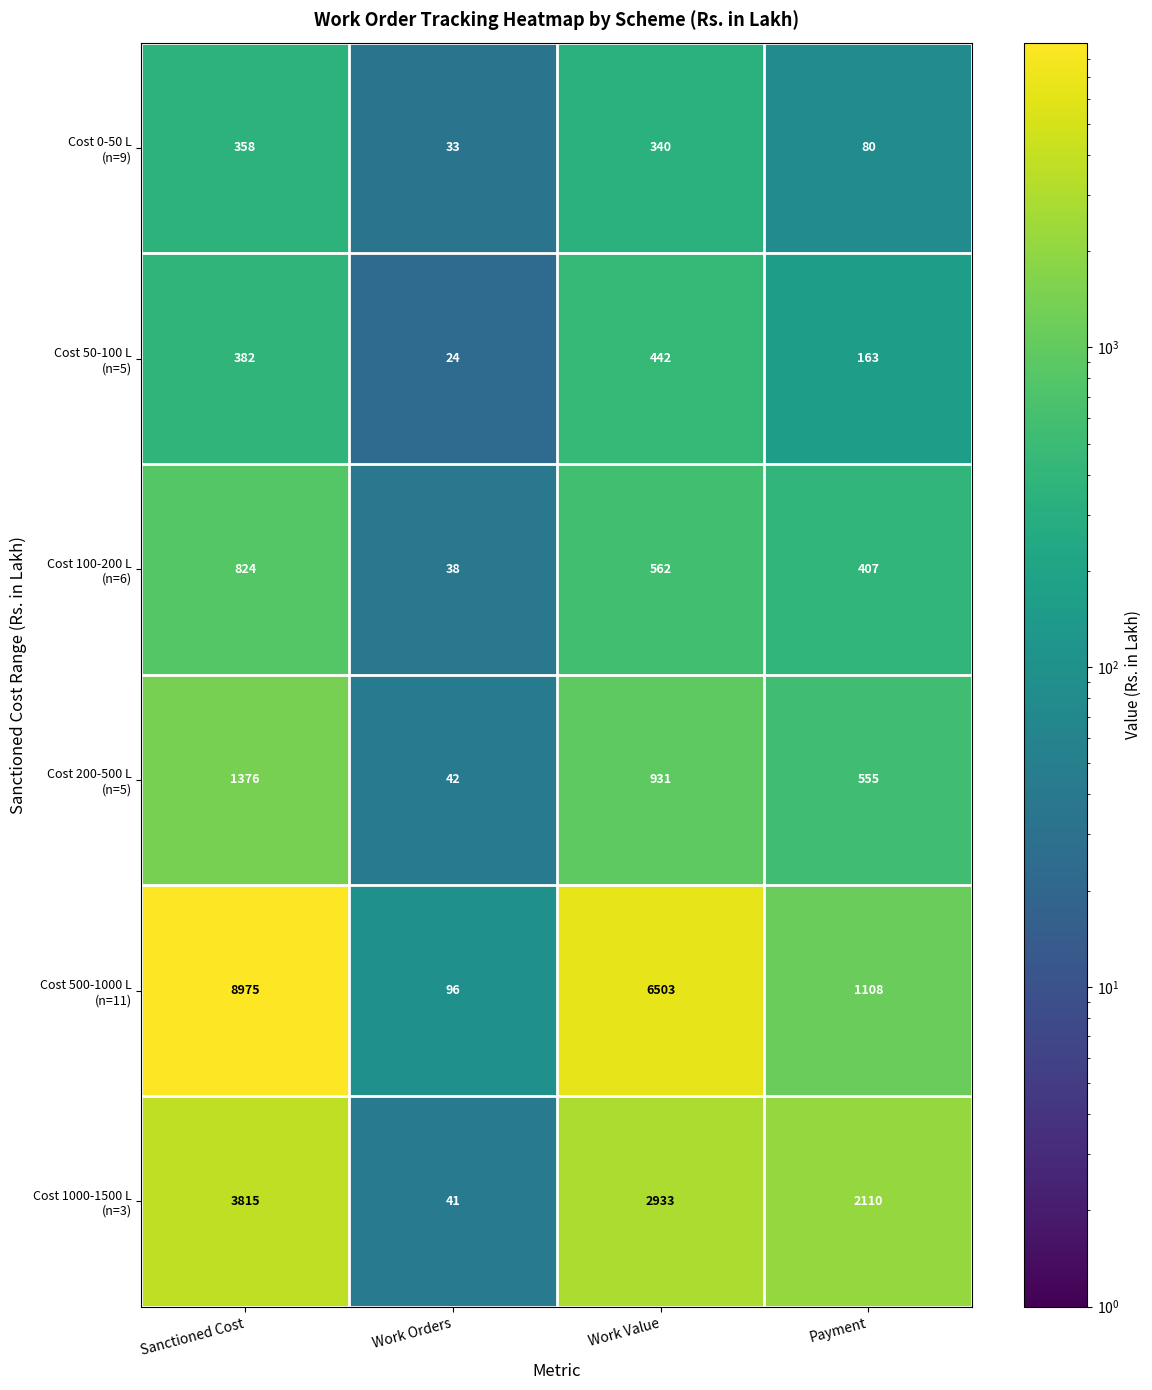

At which category is the sum across all series the highest?

Sanctioned Cost